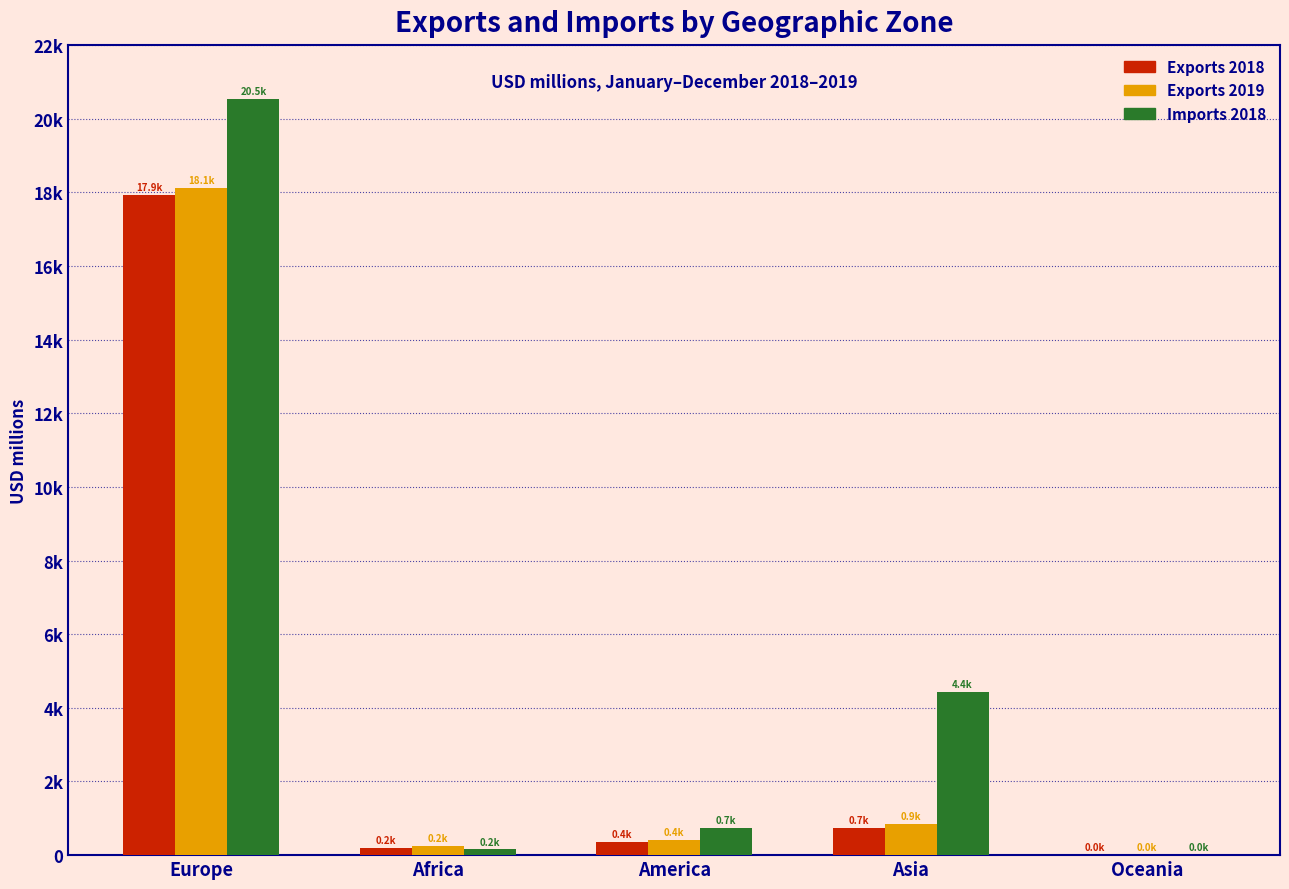

Does the chart contain stacked bars?

No